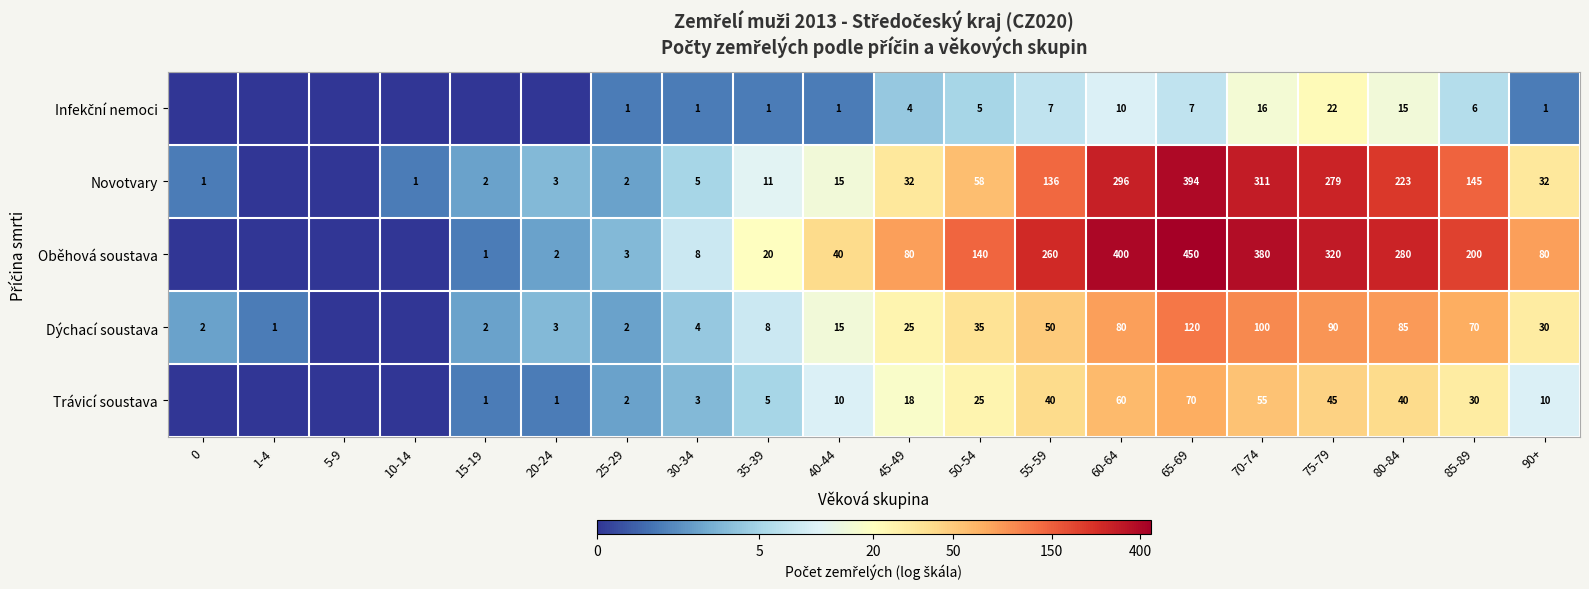

At how many categories does at least one series exceed 4?

10